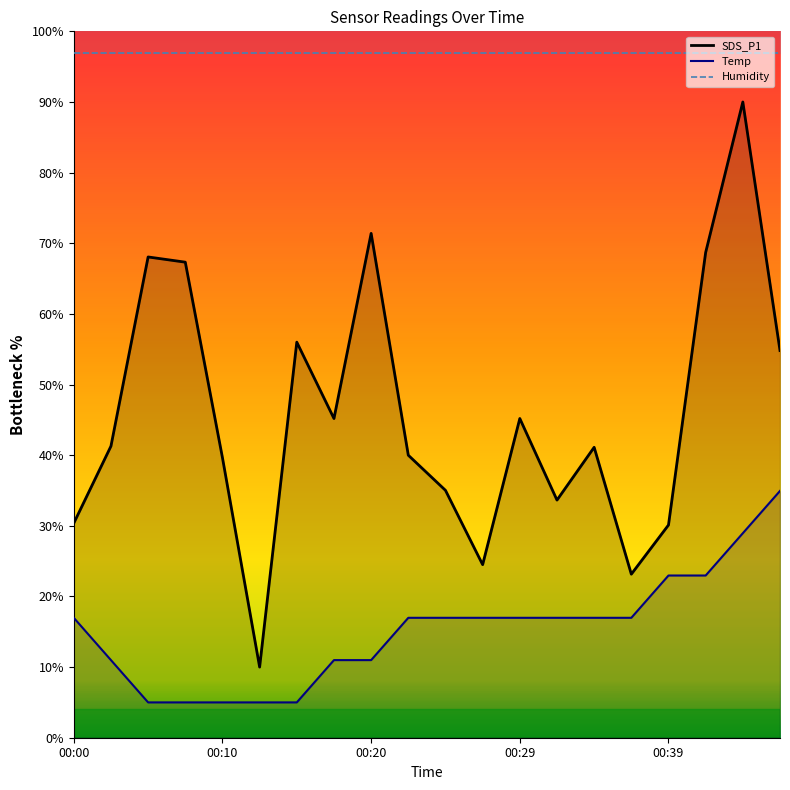

At which category does the chart reach its peak across all series?

00:00